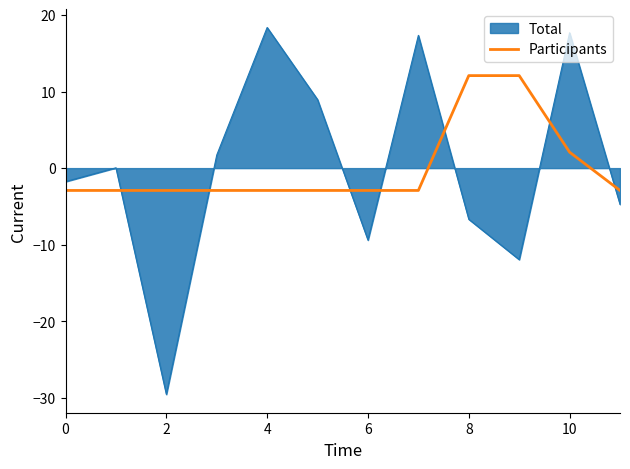

True or false: Total and Participants cross at least once.

True